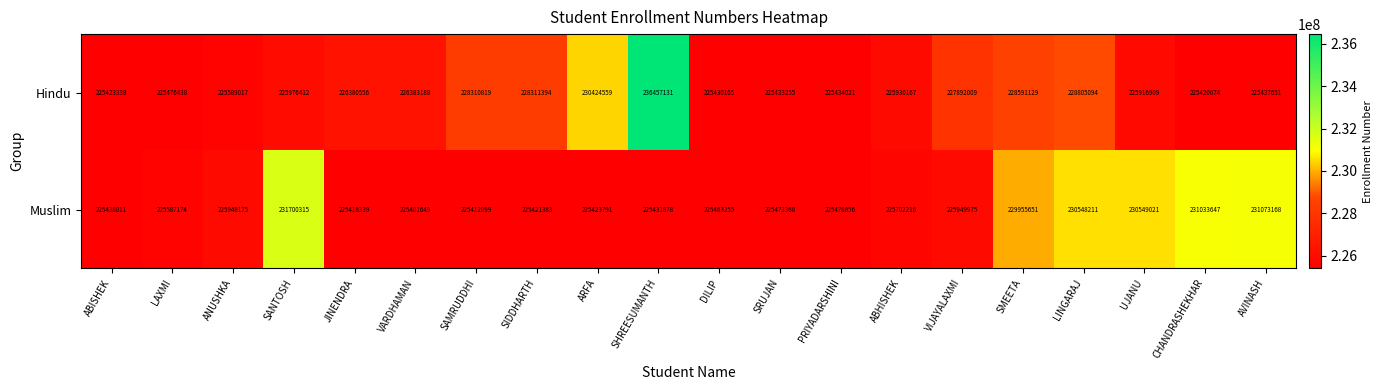

What is the spread (max minus min) of values at PRIYADARSHINI?

44635